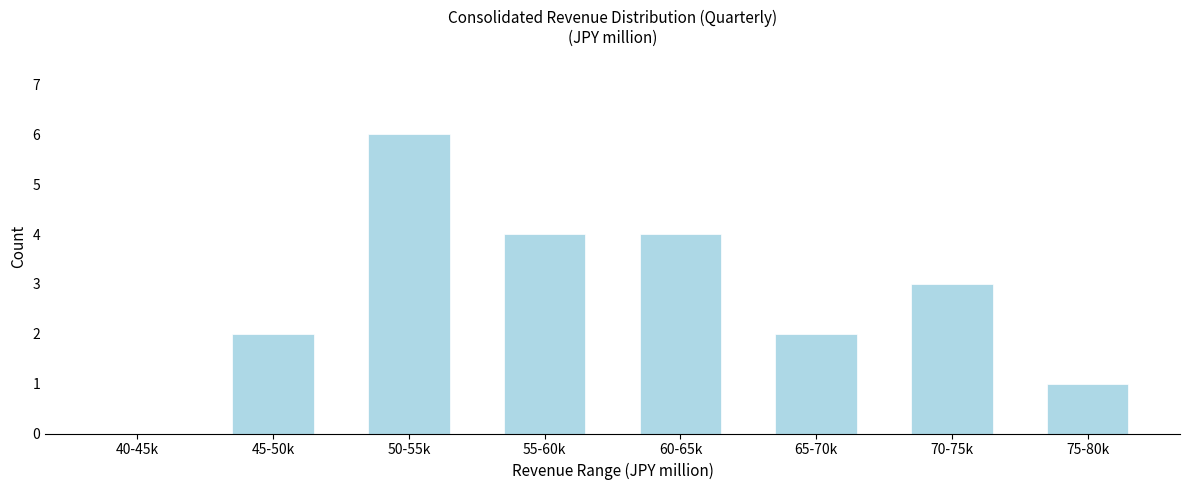

Reading left to right, transcribe all the data shown in this chart.

40-45k=0	45-50k=2	50-55k=6	55-60k=4	60-65k=4	65-70k=2	70-75k=3	75-80k=1